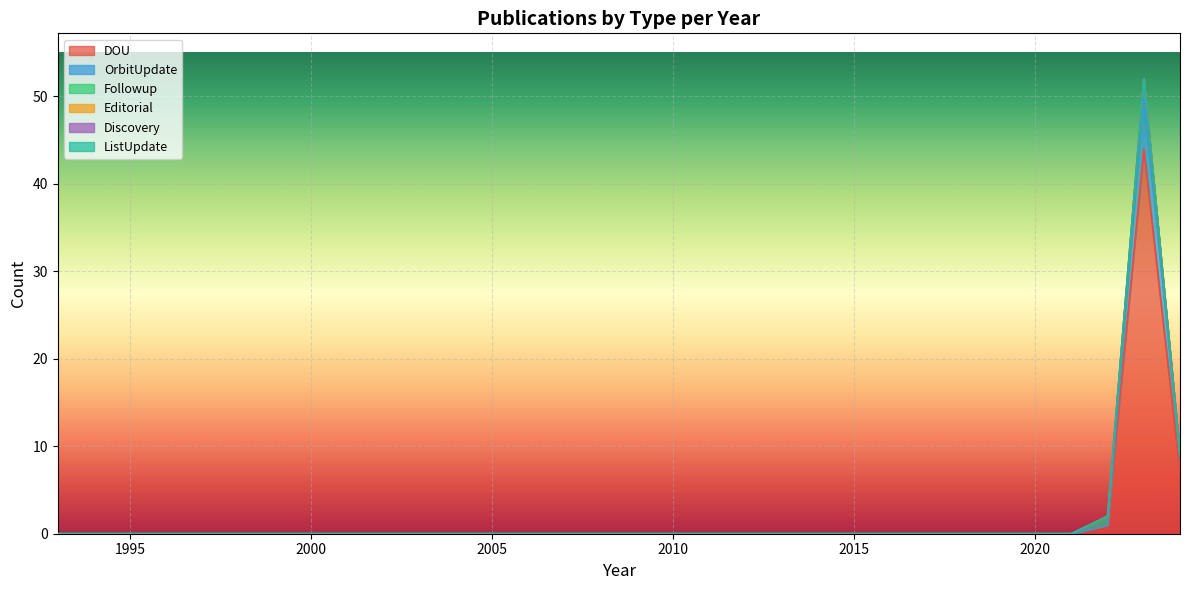

What are all the series names shown in the legend?

DOU, OrbitUpdate, Followup, Editorial, Discovery, ListUpdate